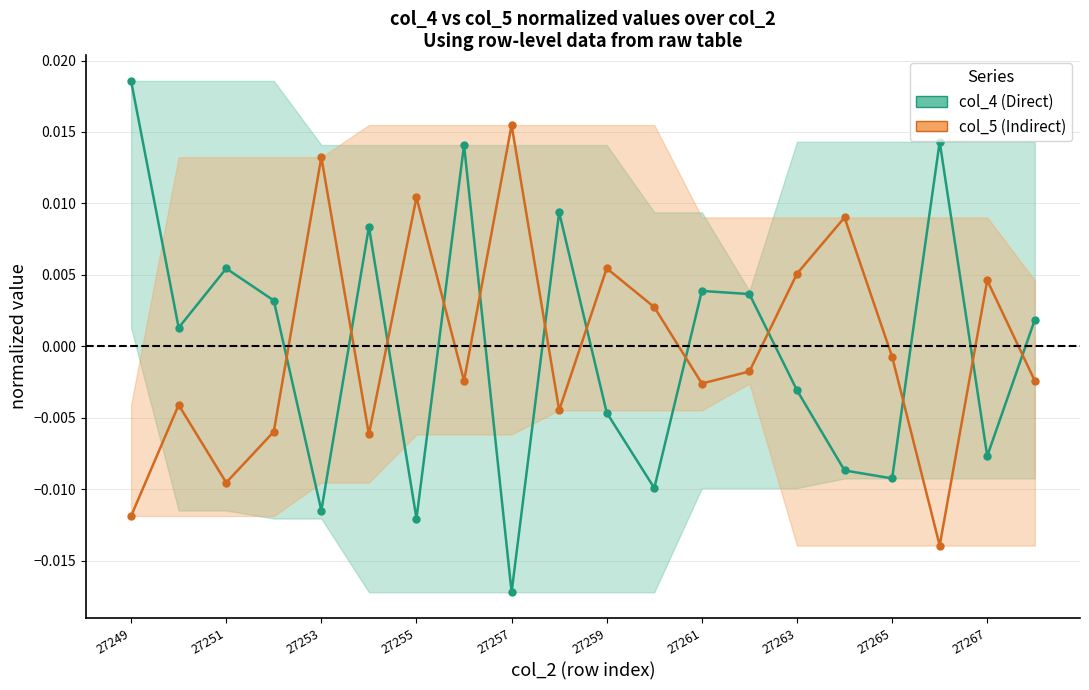

The col_5 (Indirect) series shows -0.0 at 27261. True or false?

False